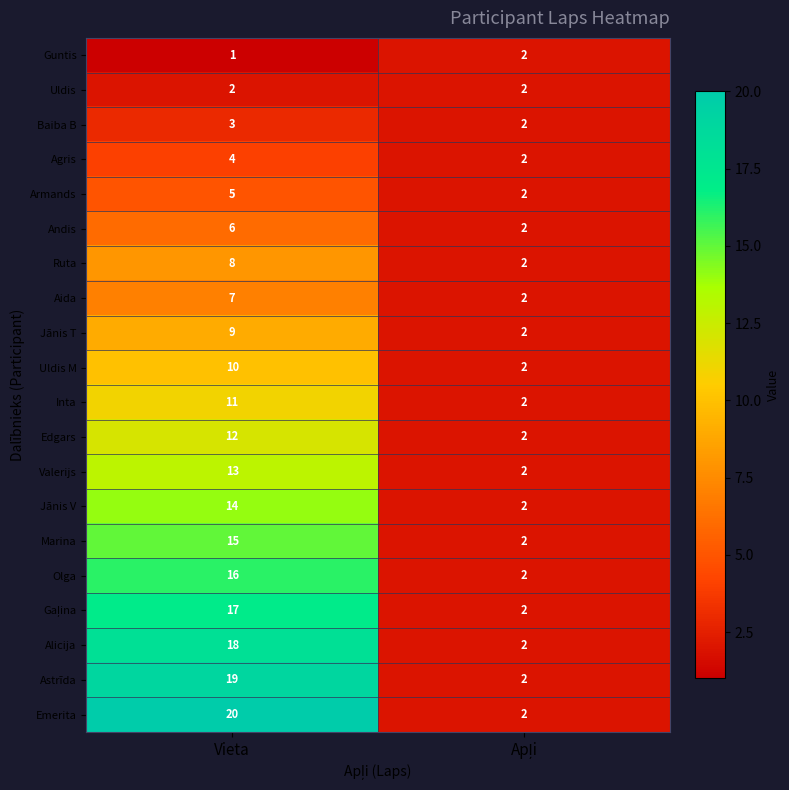

Which series has the widest spread of values?

Emerita